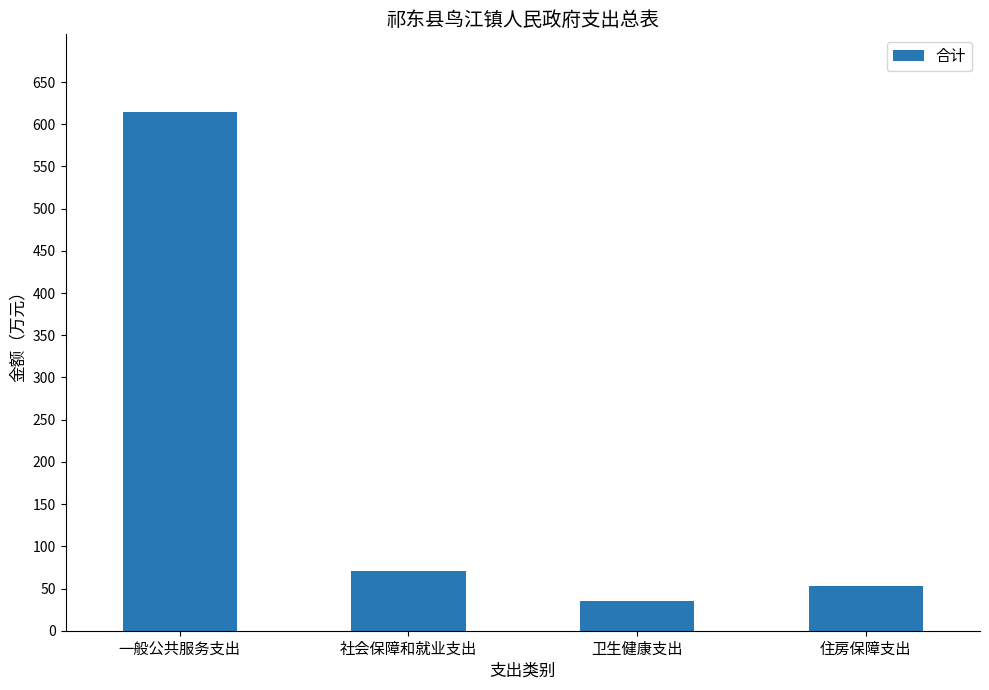

Where does the data first go above 71?

一般公共服务支出